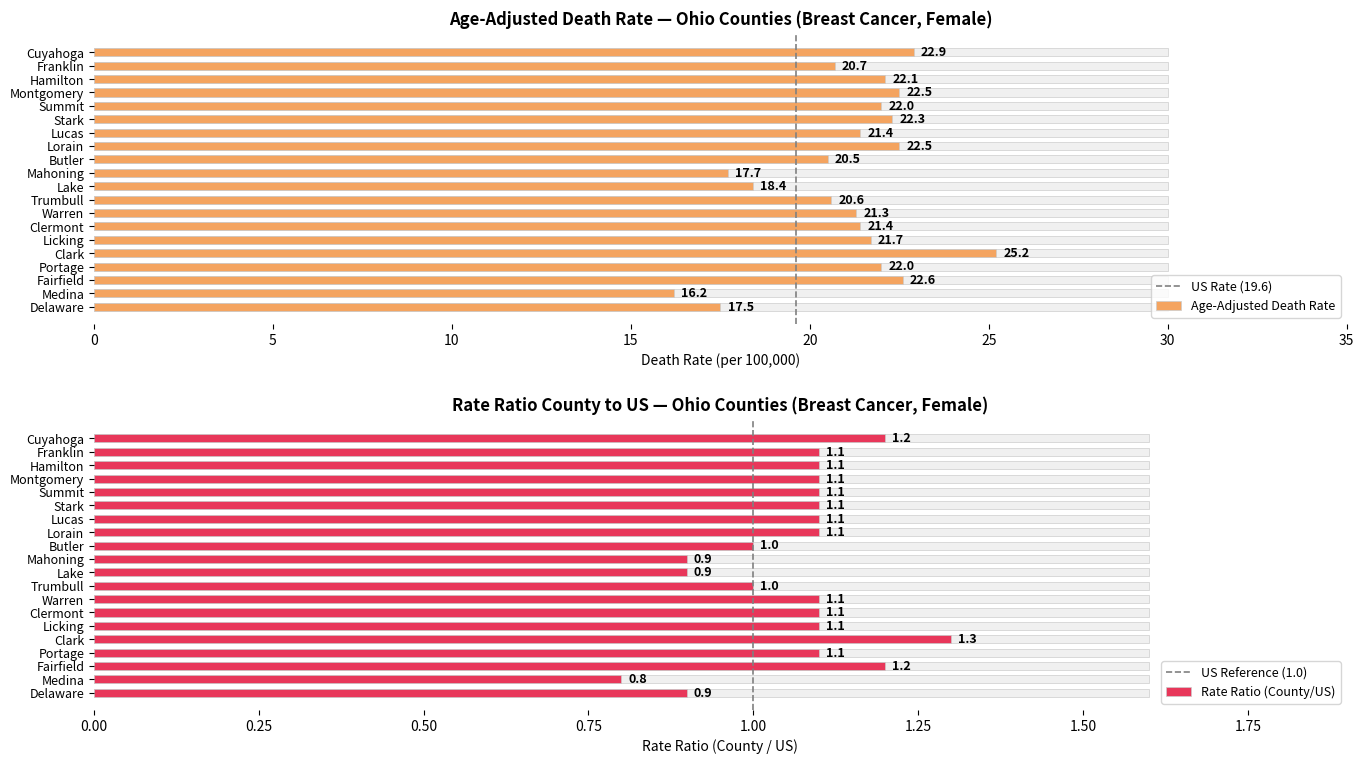

The value of US Reference (1.0) at 5 is 0. True or false?

False